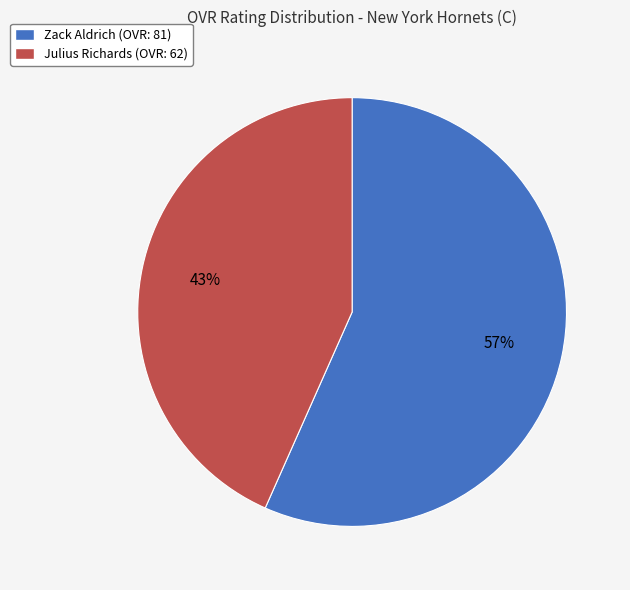

To the nearest percent, what percentage of the pie is Zack Aldrich?

57%